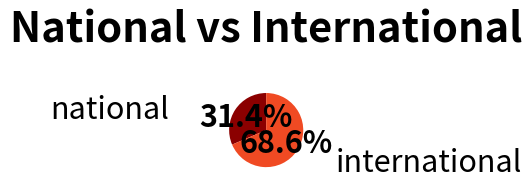

How many segments does this pie chart have?

2